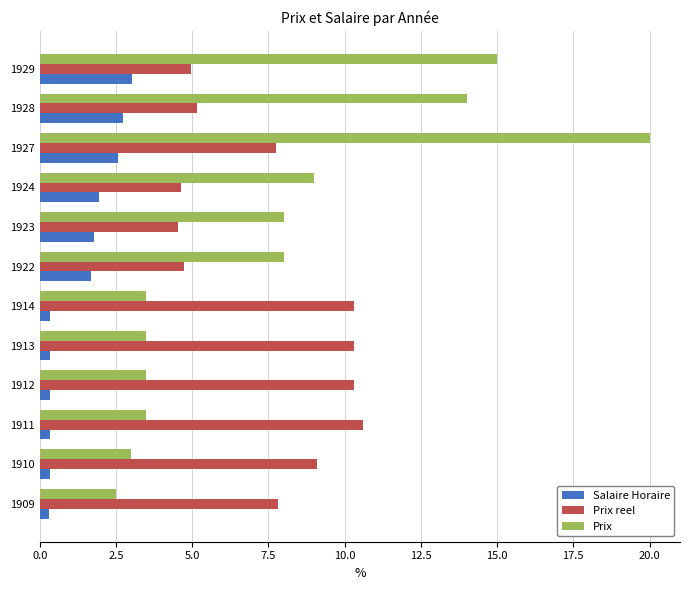

The Prix reel series shows 7.8 at 1927. True or false?

True